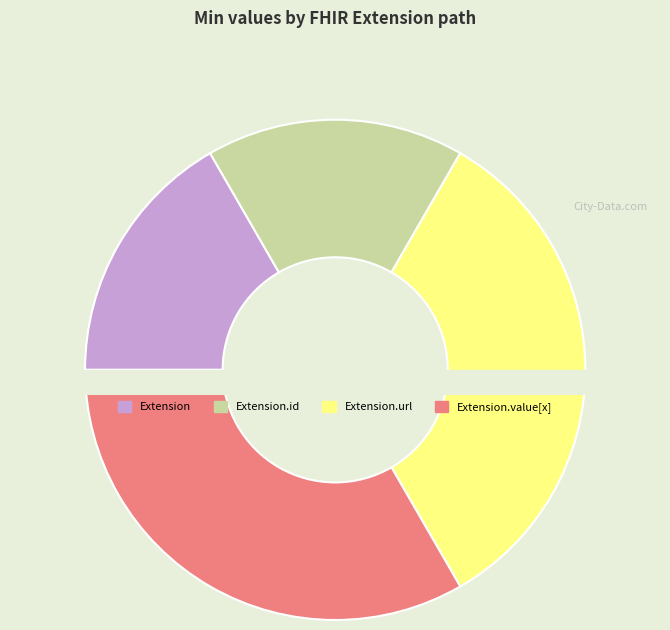

Is the sum of Extension.url and Extension.value[x] greater than half?

Yes